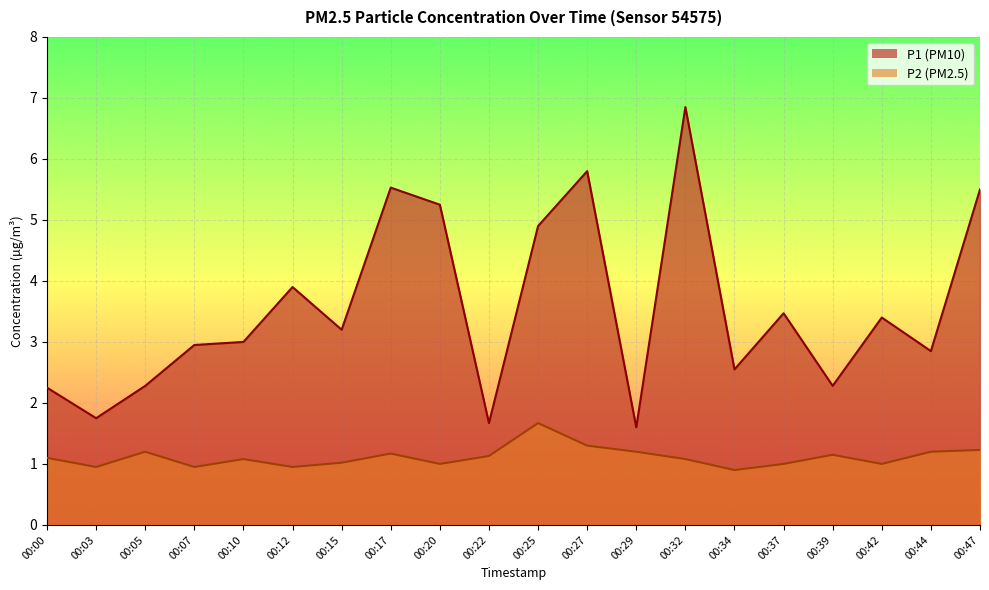

Rank the series by their maximum value, from highest to lowest.

P1, P2